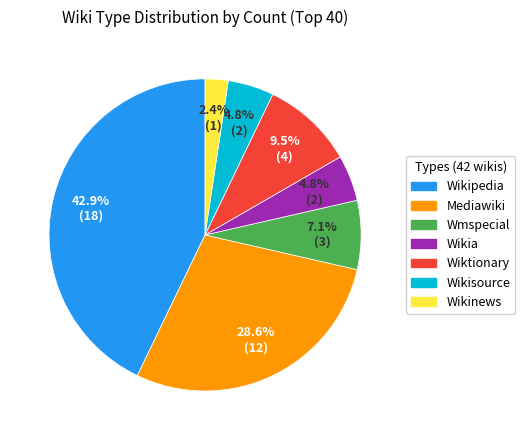

Is there a majority slice in this chart?

No